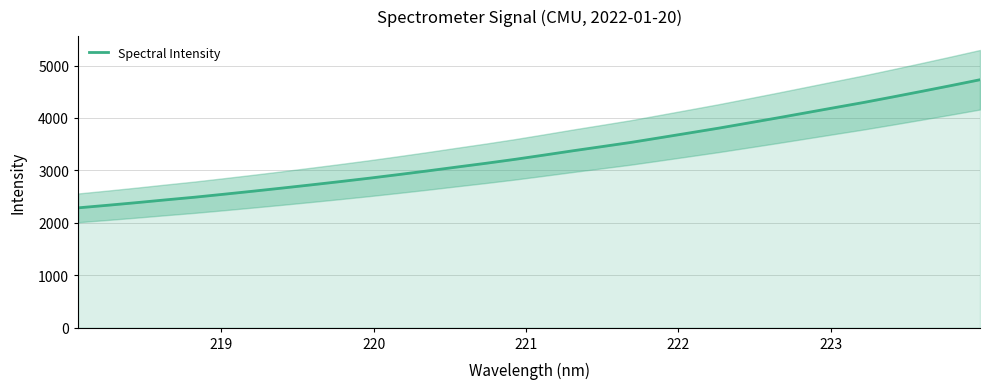

What is the lowest value of the Spectral Intensity series?

2285.0